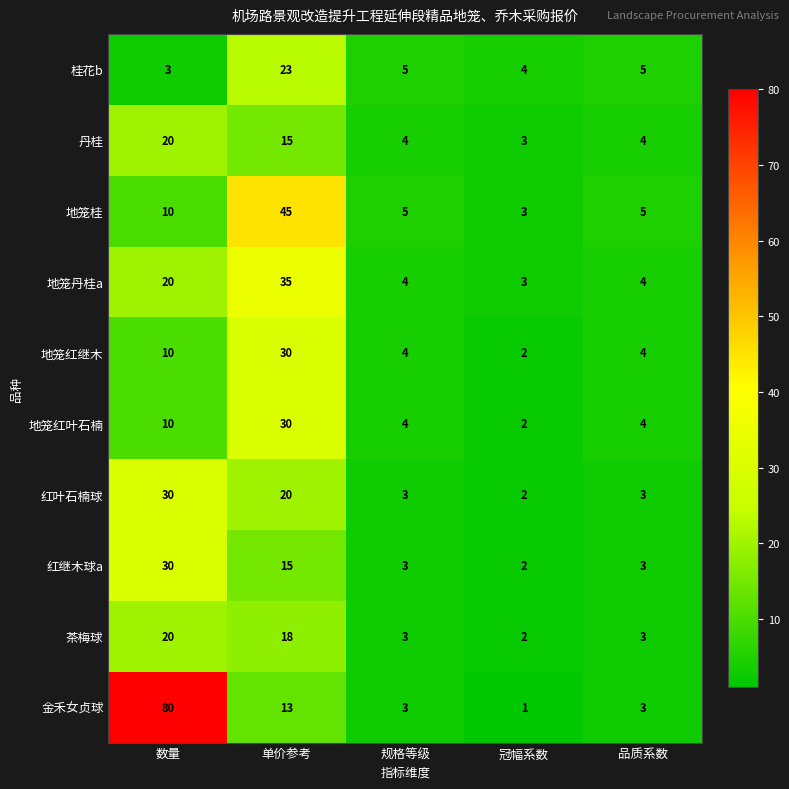

Where is 红叶石楠球 nearest to the value 16?

单价参考